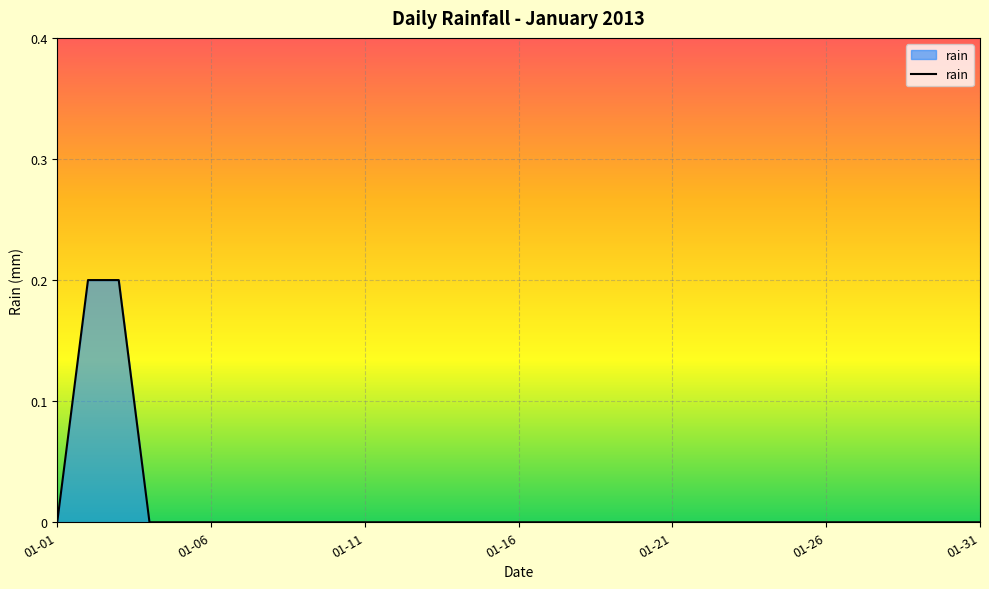

Reading left to right, what are all the values shown in this chart?

0.0	0.2	0.2	0.0	0.0	0.0	0.0	0.0	0.0	0.0	0.0	0.0	0.0	0.0	0.0	0.0	0.0	0.0	0.0	0.0	0.0	0.0	0.0	0.0	0.0	0.0	0.0	0.0	0.0	0.0	0.0